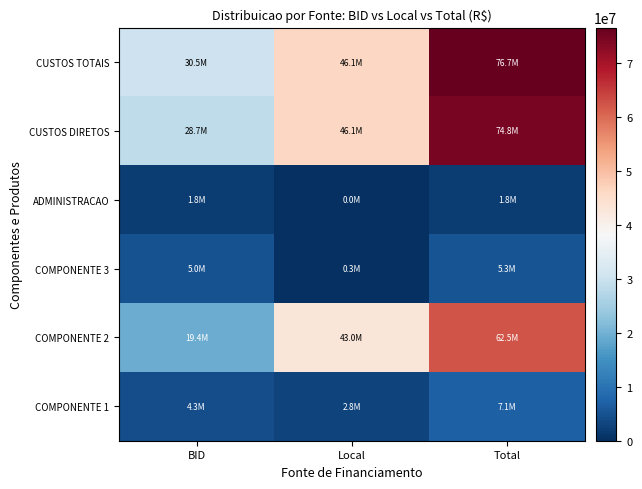

Reading right to left, what are all the values shown in this chart?

COMPONENTE 1: Total=7080951	Local=2815386	BID=4265565
COMPONENTE 2: Total=62479251	Local=43045218	BID=19434033
COMPONENTE 3: Total=5251000	Local=261500	BID=4989500
ADMINISTRACAO: Total=1849619	Local=0	BID=1849619
CUSTOS DIRETOS: Total=74811202	Local=46122104	BID=28689098
CUSTOS TOTAIS: Total=76660821	Local=46122104	BID=30538717